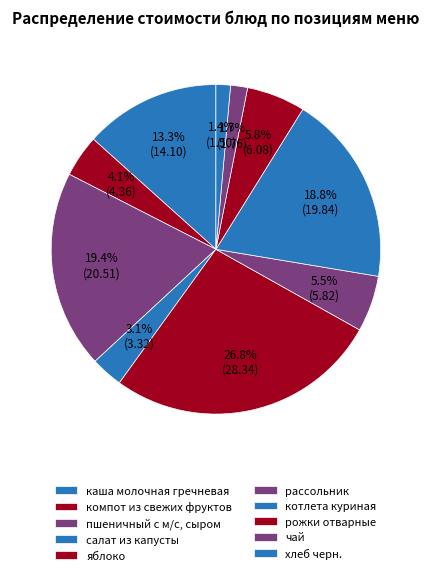

What is the smallest slice in the pie chart?

хлеб черн.